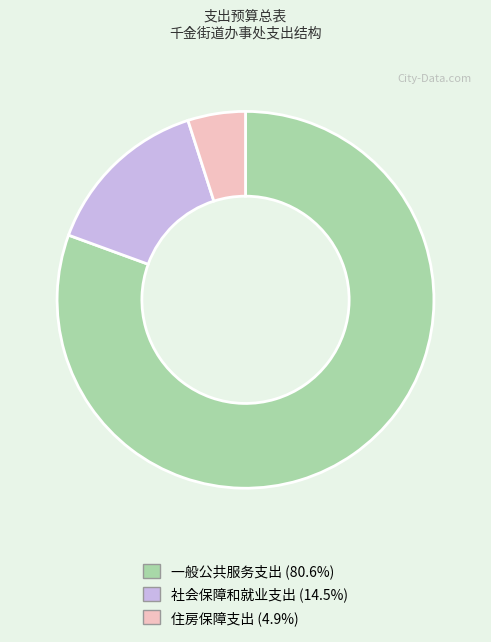

Does 社会保障和就业支出 account for over 50% of the chart?

No